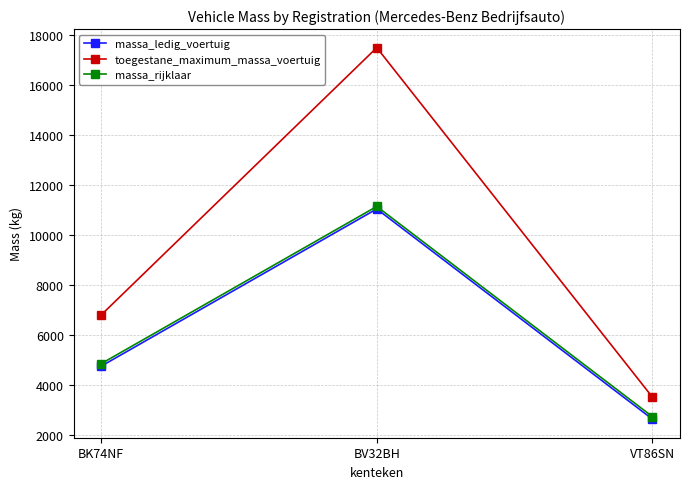

Which series changed the most between BK74NF and BV32BH?

toegestane_maximum_massa_voertuig